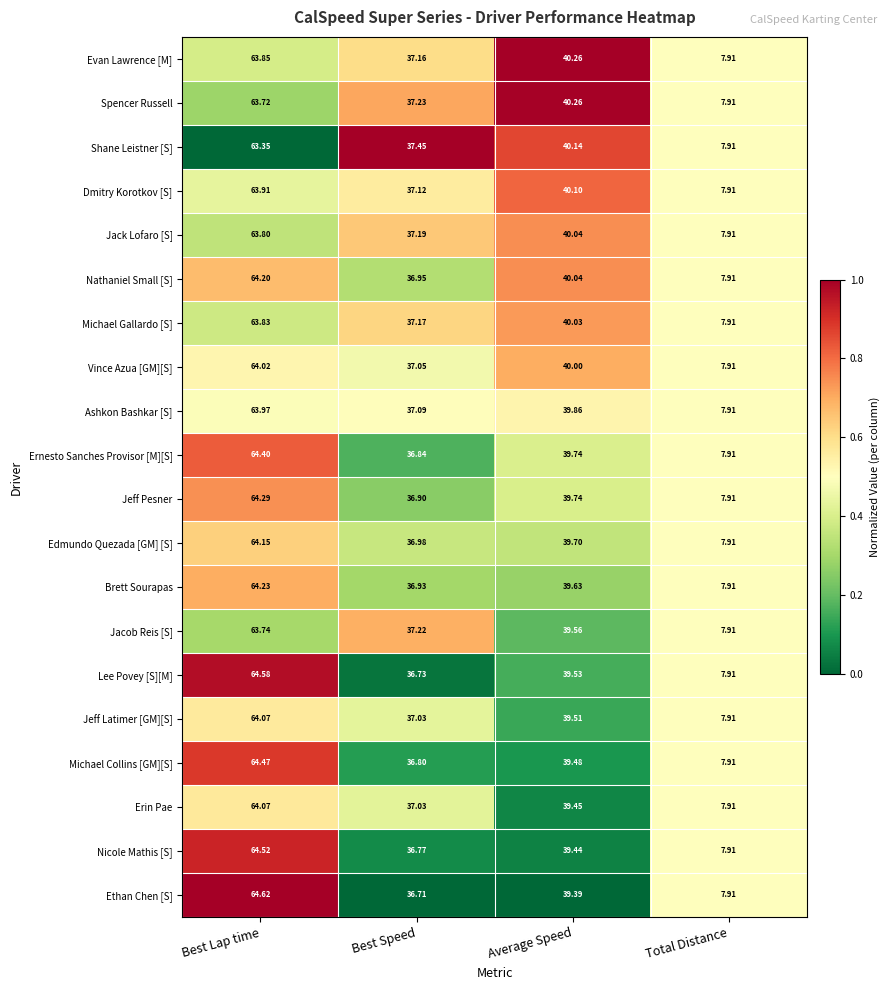

At which category is the sum across all series the highest?

Best Lap time